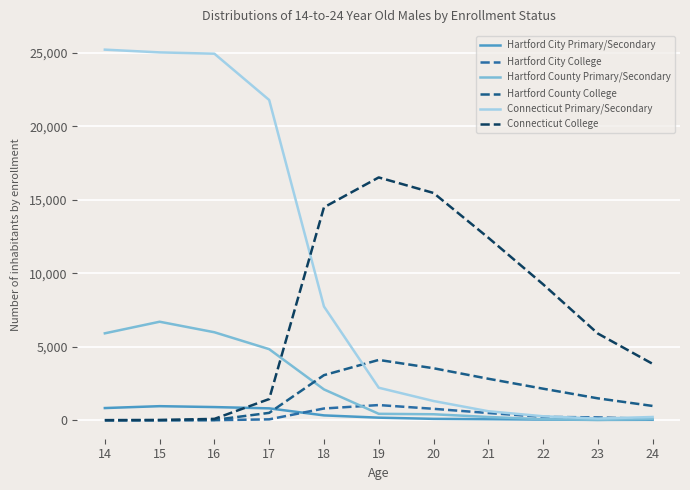

Which category has the highest value across all series?

14